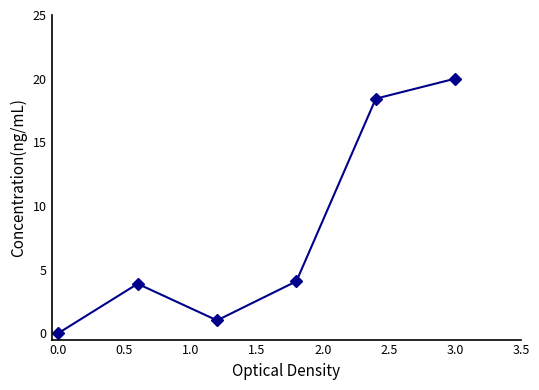

What is the difference between the maximum and minimum values?

20.0